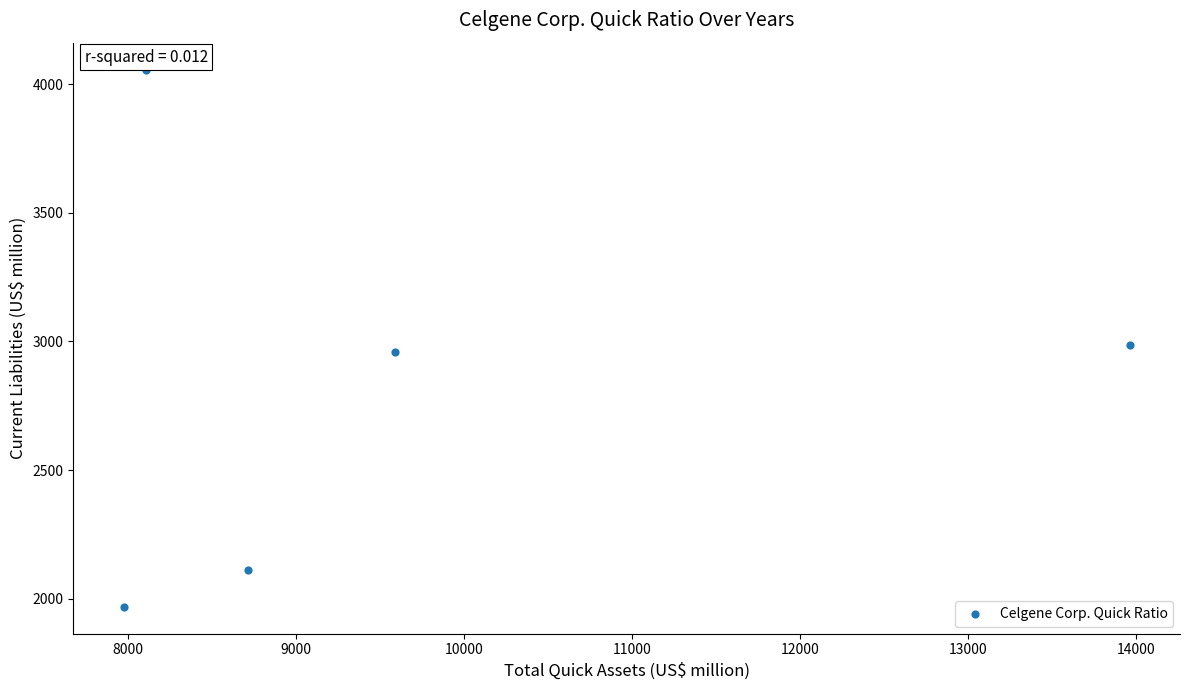

What is the range of Y values (max minus min)?

2088